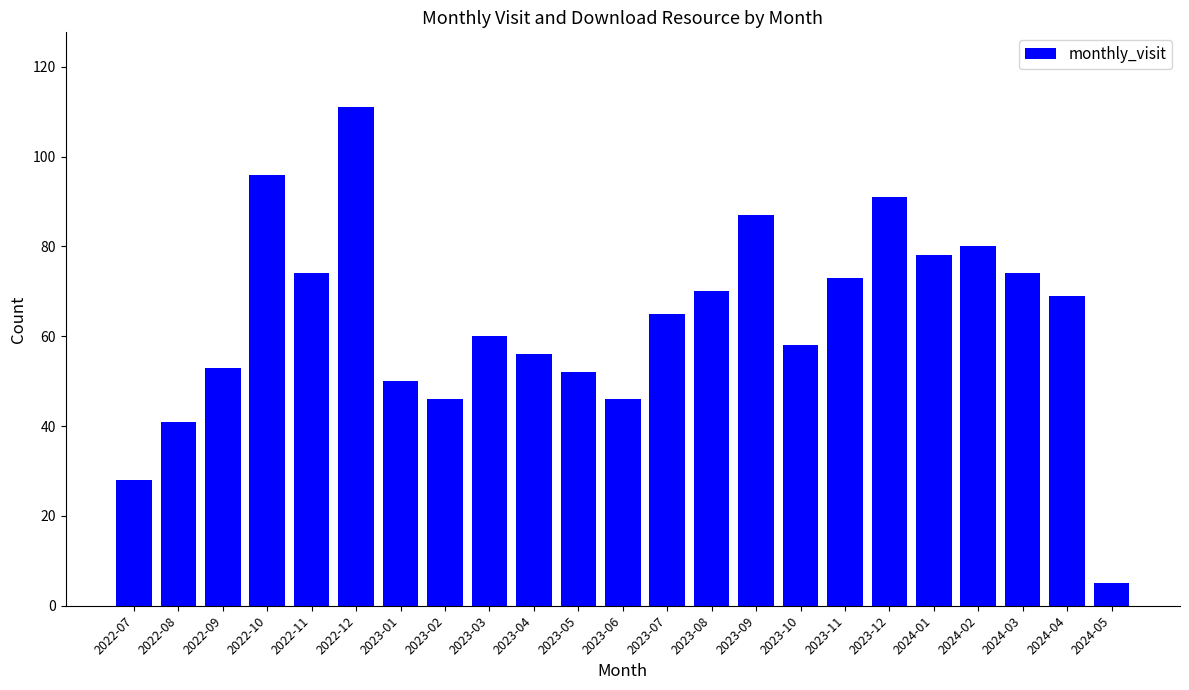

What is the maximum value shown in the chart?

111